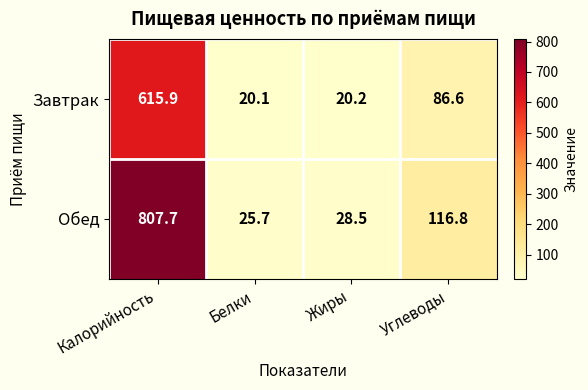

The Завтрак series shows 86.6 at Углеводы. True or false?

True